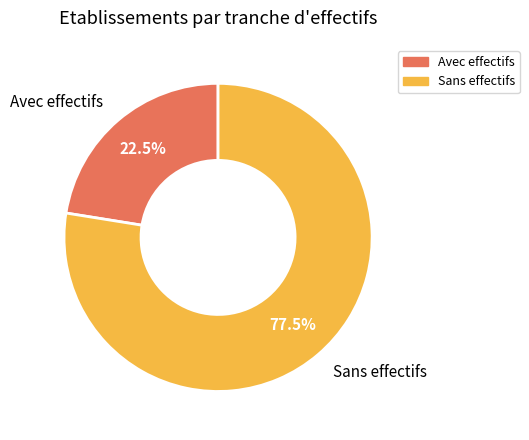

What portion of the pie excludes Avec effectifs?

77.5%